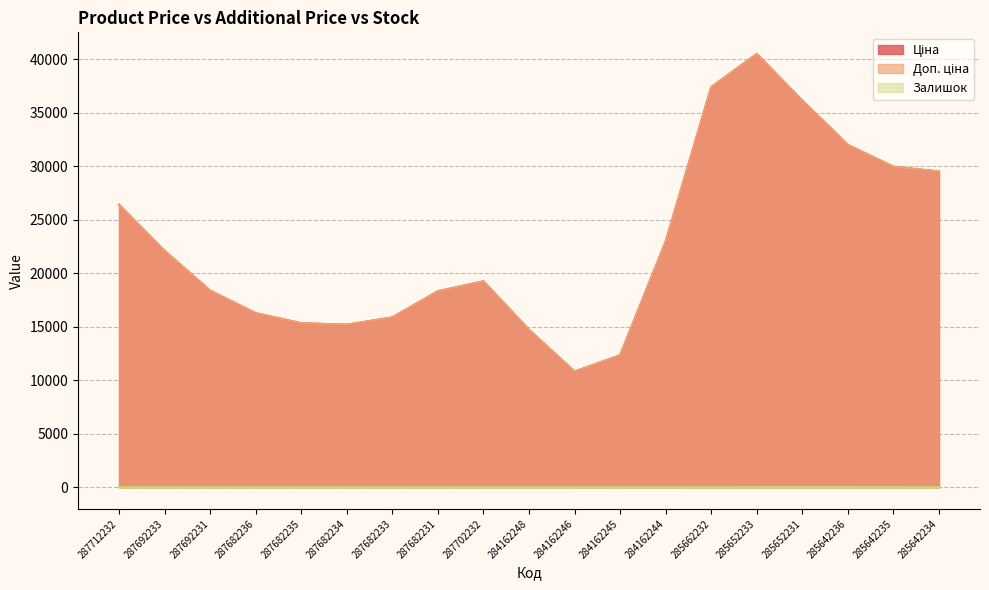

Rank the series at 287682234 from lowest to highest value.

Залишок, Ціна, Доп. ціна